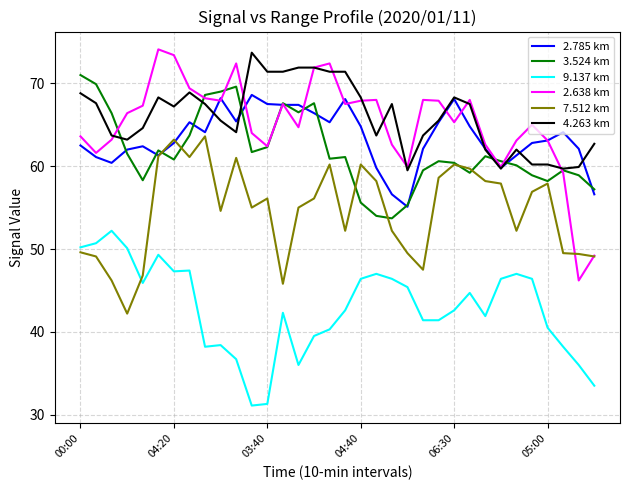

After their last crossing, which series has the higher values: 2.638 km or 4.263 km?

4.263 km